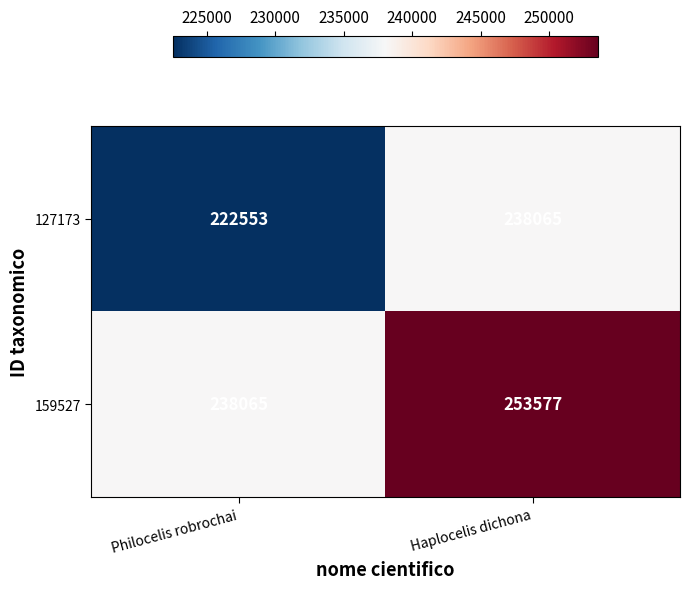

Reading right to left, list all the values displayed in this chart.

127173: Haplocelis dichona=238065	Philocelis robrochai=222553
159527: Haplocelis dichona=253577	Philocelis robrochai=238065